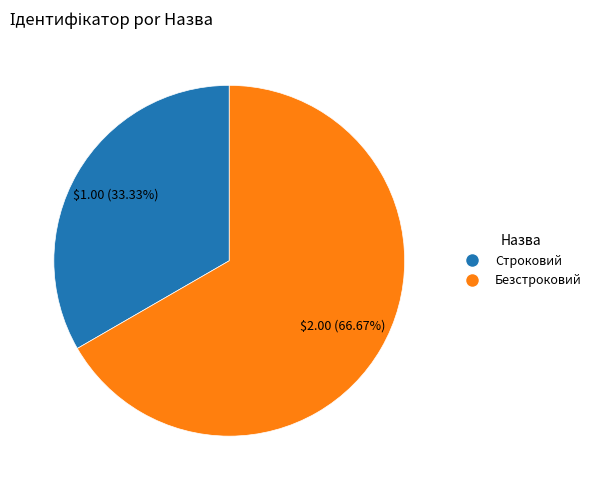

Is there a majority slice in this chart?

Yes